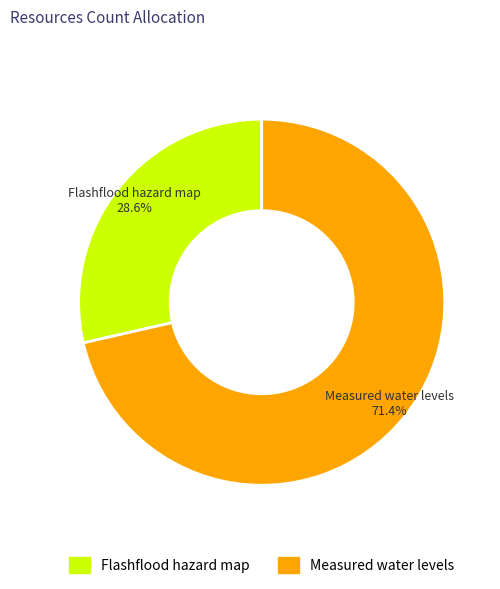

To the nearest percent, what percentage of the pie is Measured water levels?

71%